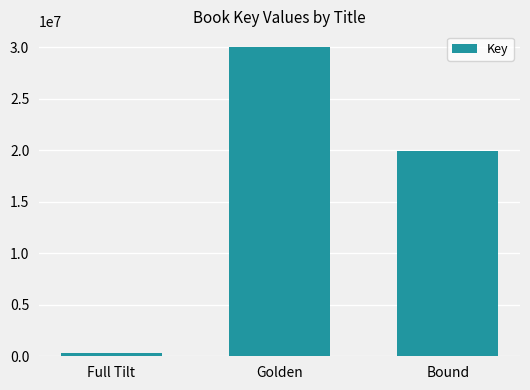

How many values are below 19928040?

1